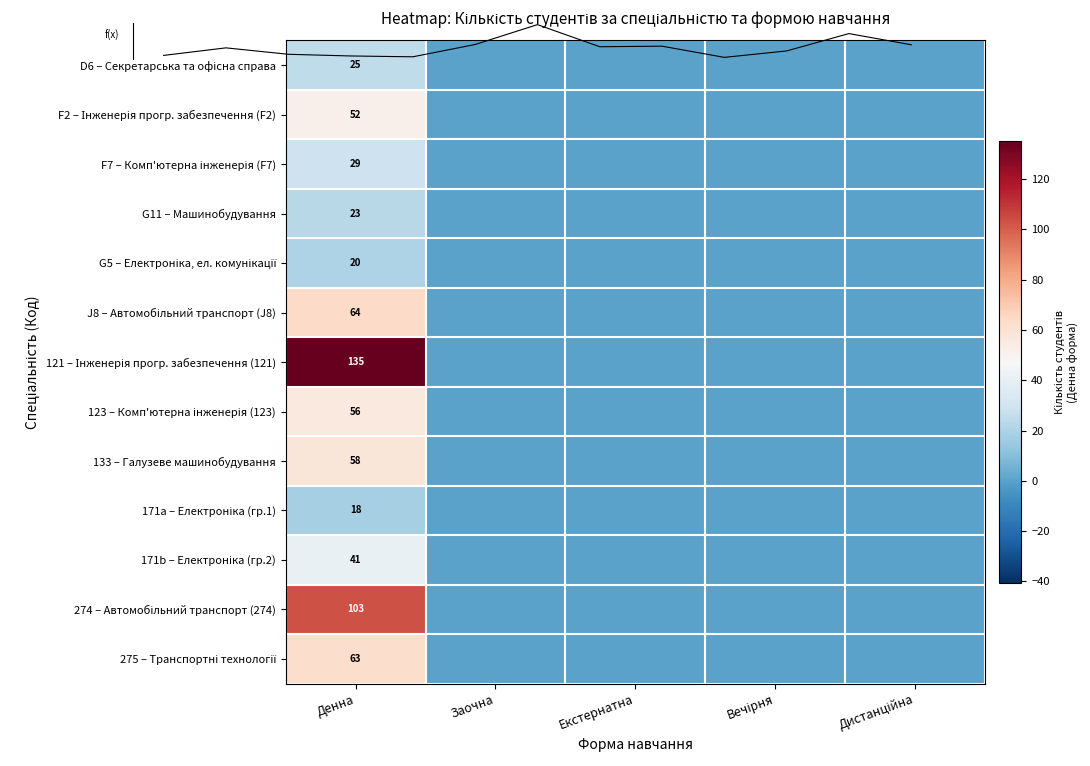

How many series are shown in this chart?

13